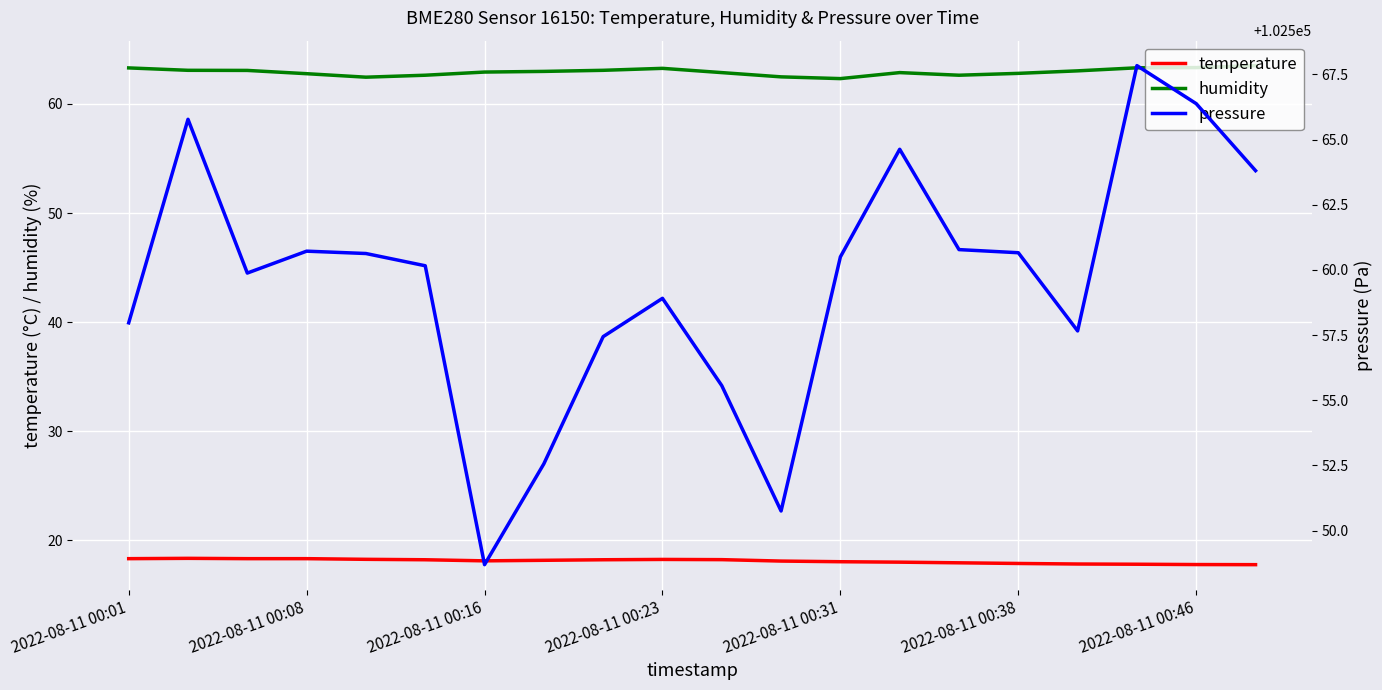

What are all the series names shown in the legend?

temperature, humidity, pressure